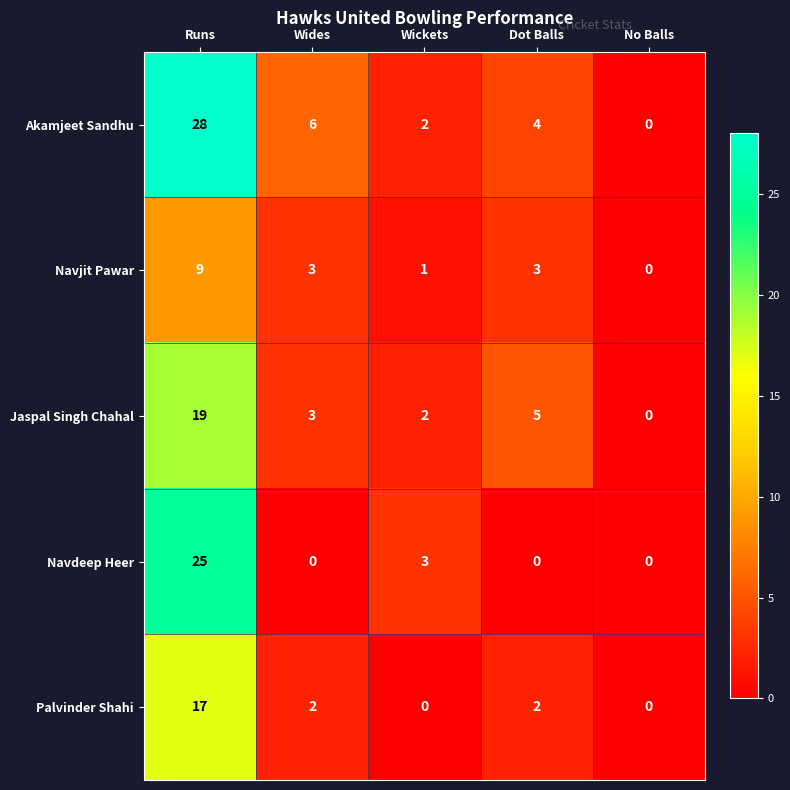

Rank the series by their maximum value, from highest to lowest.

Akamjeet Sandhu, Navdeep Heer, Jaspal Singh Chahal, Palvinder Shahi, Navjit Pawar